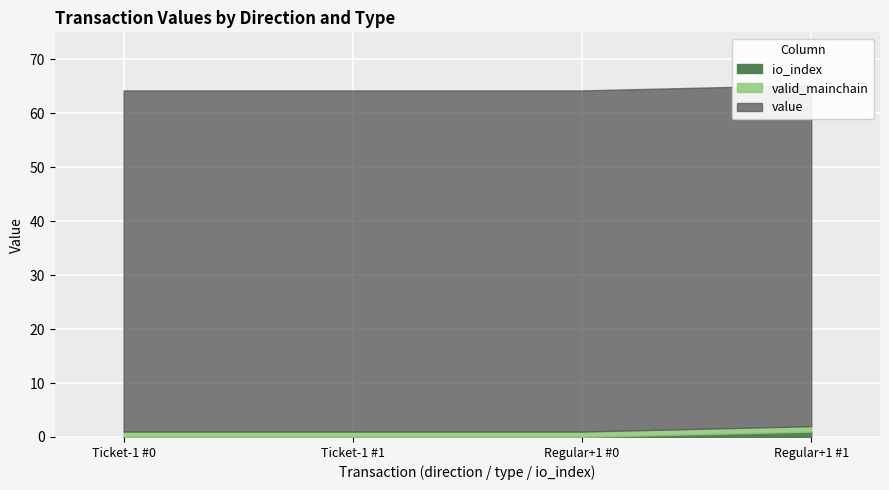

True or false: valid_mainchain has more than 1 points higher than both neighbors.

False